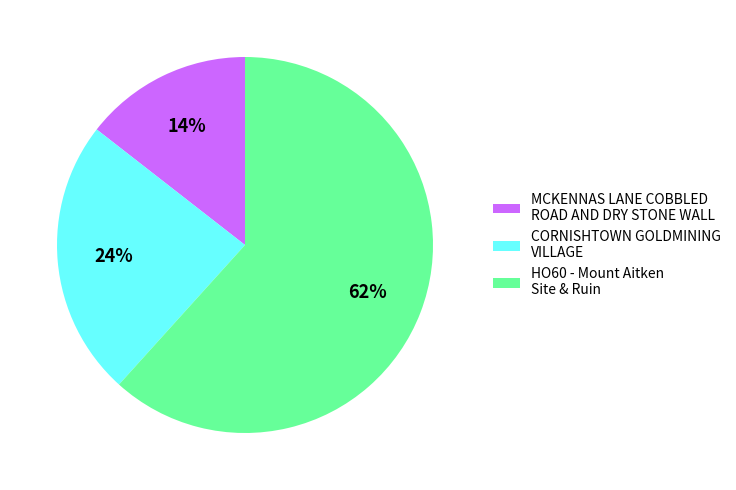

Between CORNISHTOWN GOLDMINING VILLAGE and HO60 - Mount Aitken Site & Ruin, which is larger?

HO60 - Mount Aitken Site & Ruin